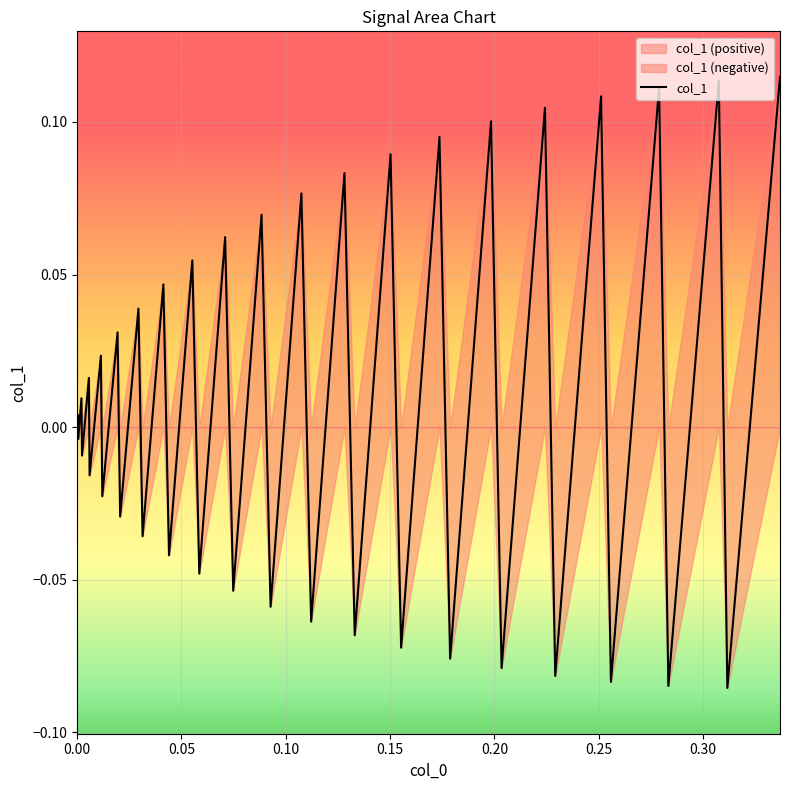

Between 0.08839886 and 0.31170037, which is larger?

0.08839886